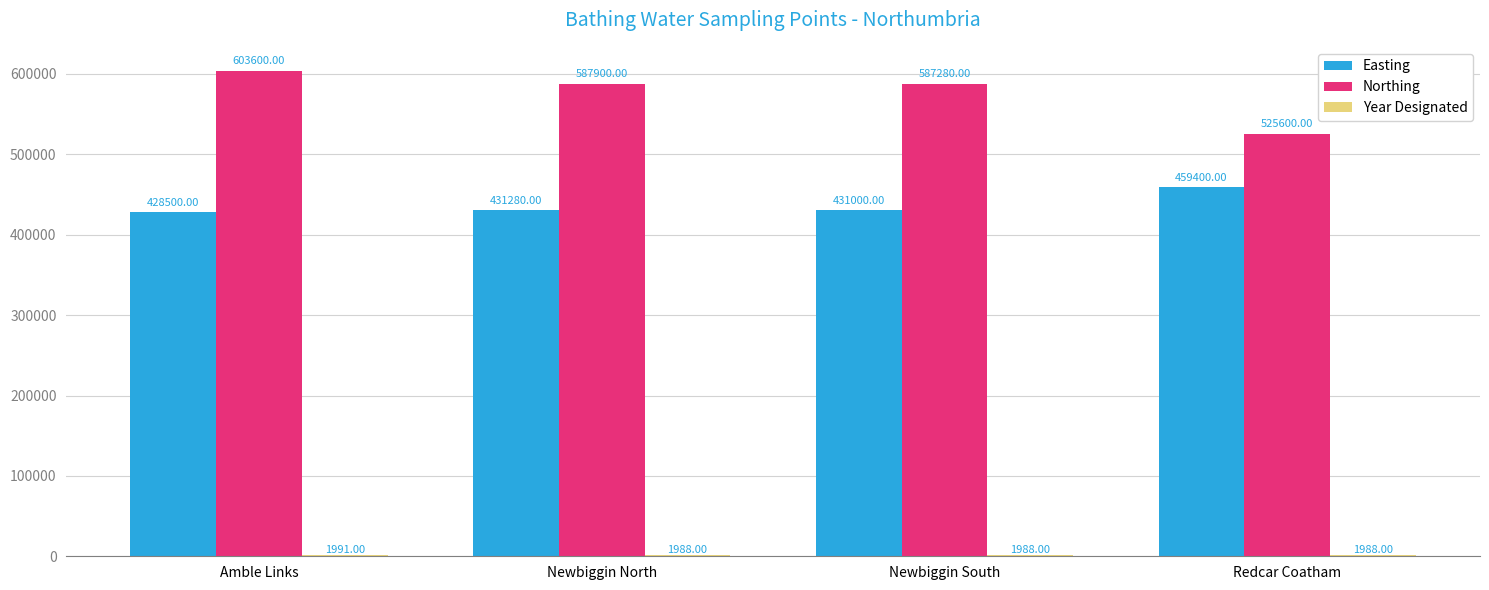

The Easting series shows 654508 at Newbiggin South. True or false?

False